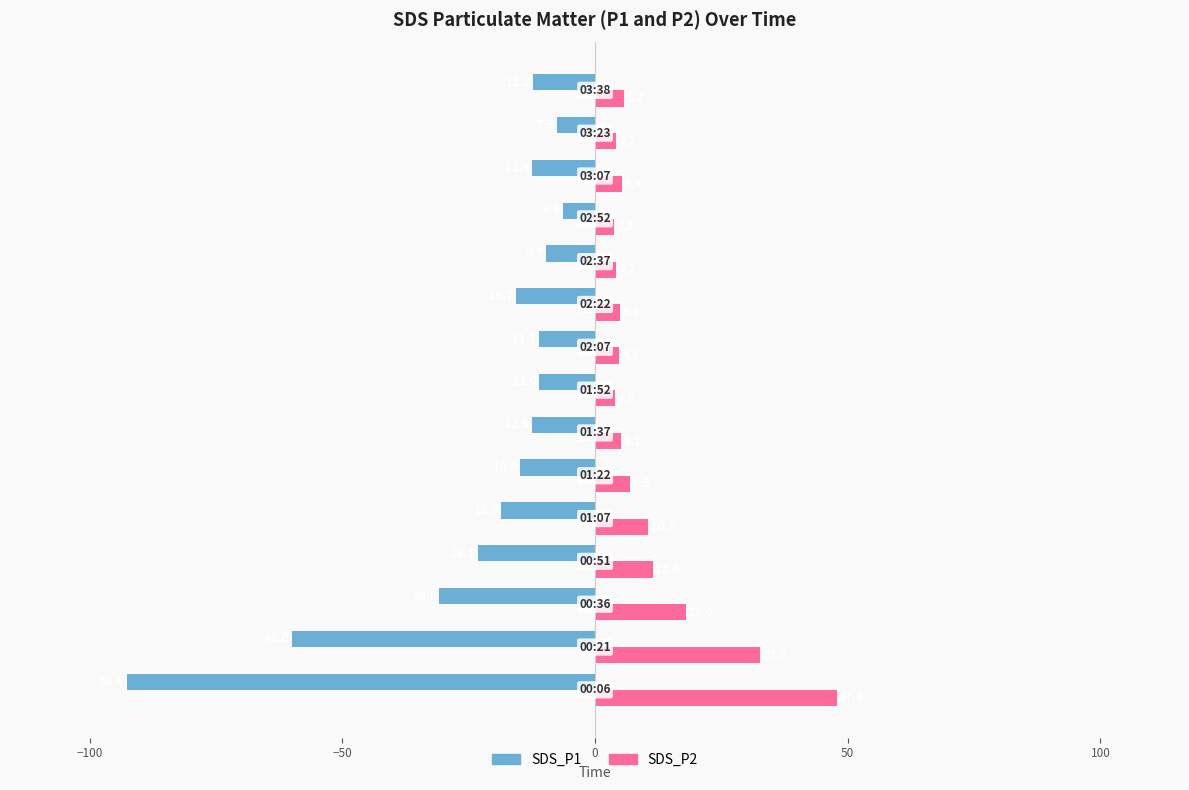

What is the minimum value shown in the chart?

-92.6